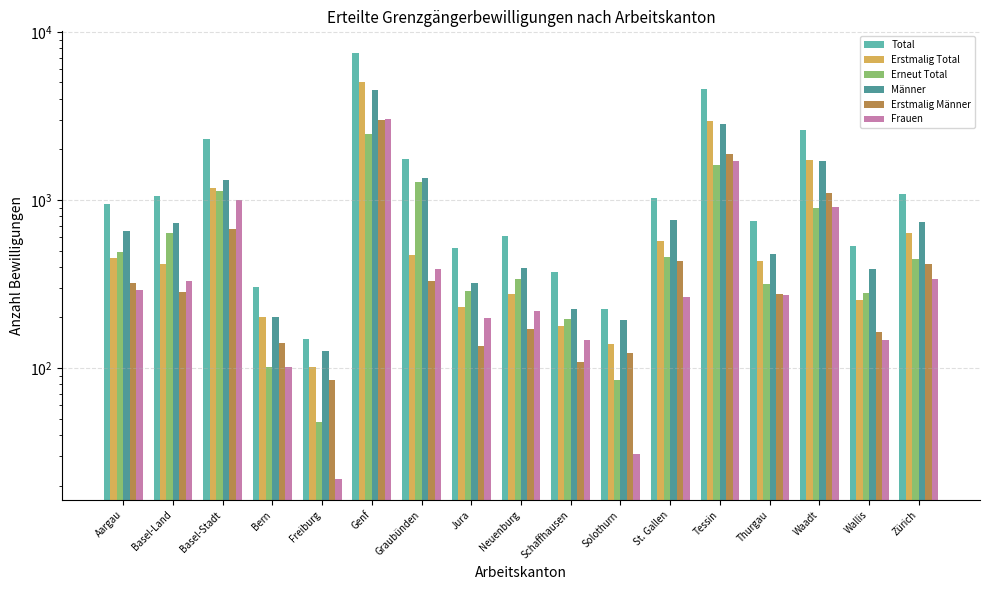

Which series has the largest total across all categories?

Total